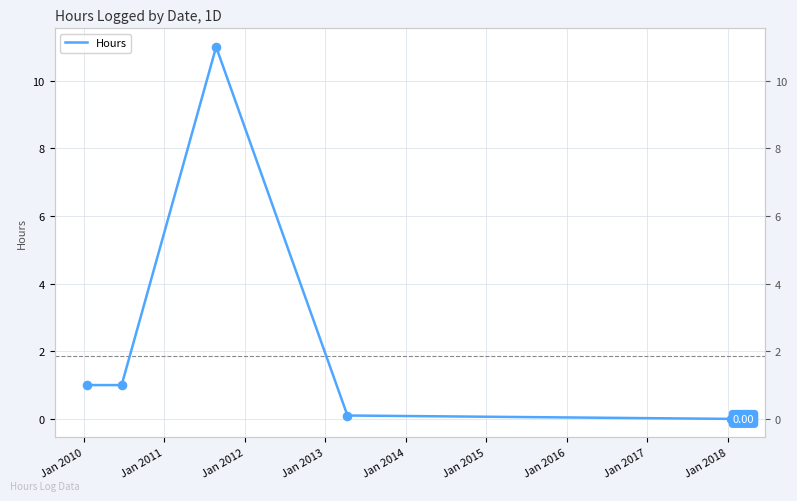

Which has a higher value, Jan 2014 or Jan 2015?

Jan 2014